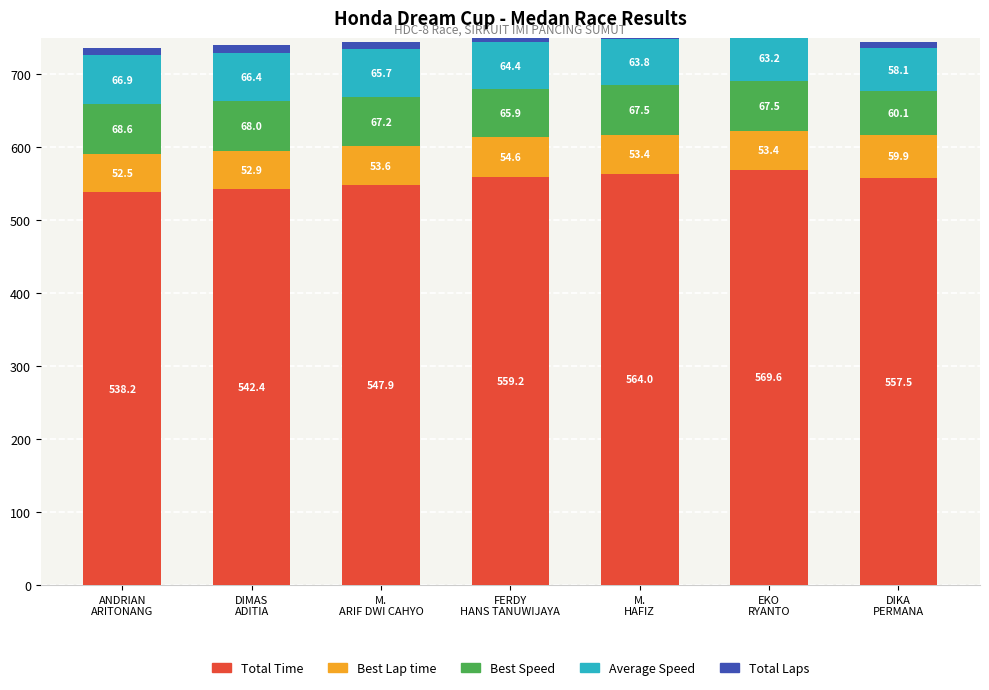

How many values in the Average Speed series exceed 64?

4